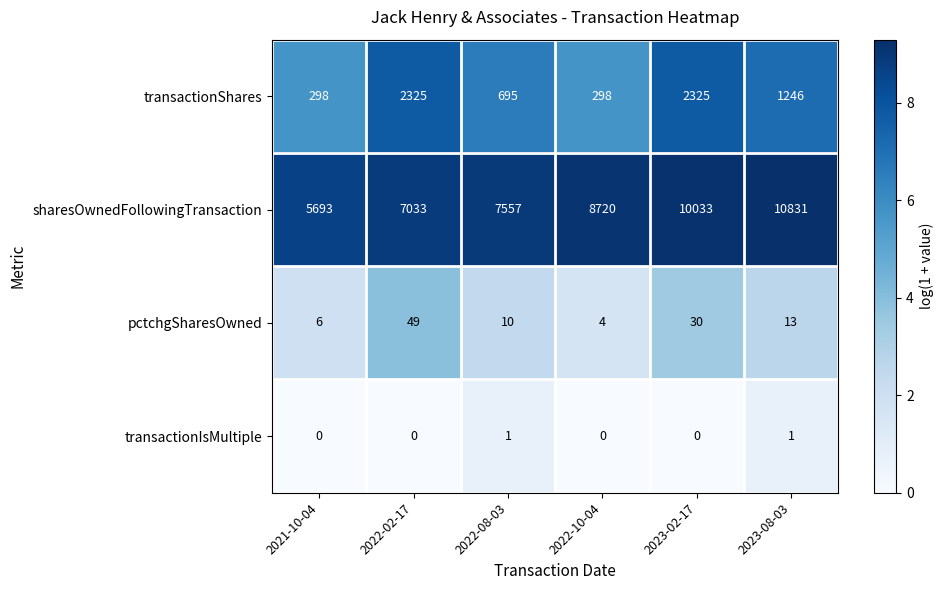

Which label corresponds to the largest value in the chart?

2023-08-03